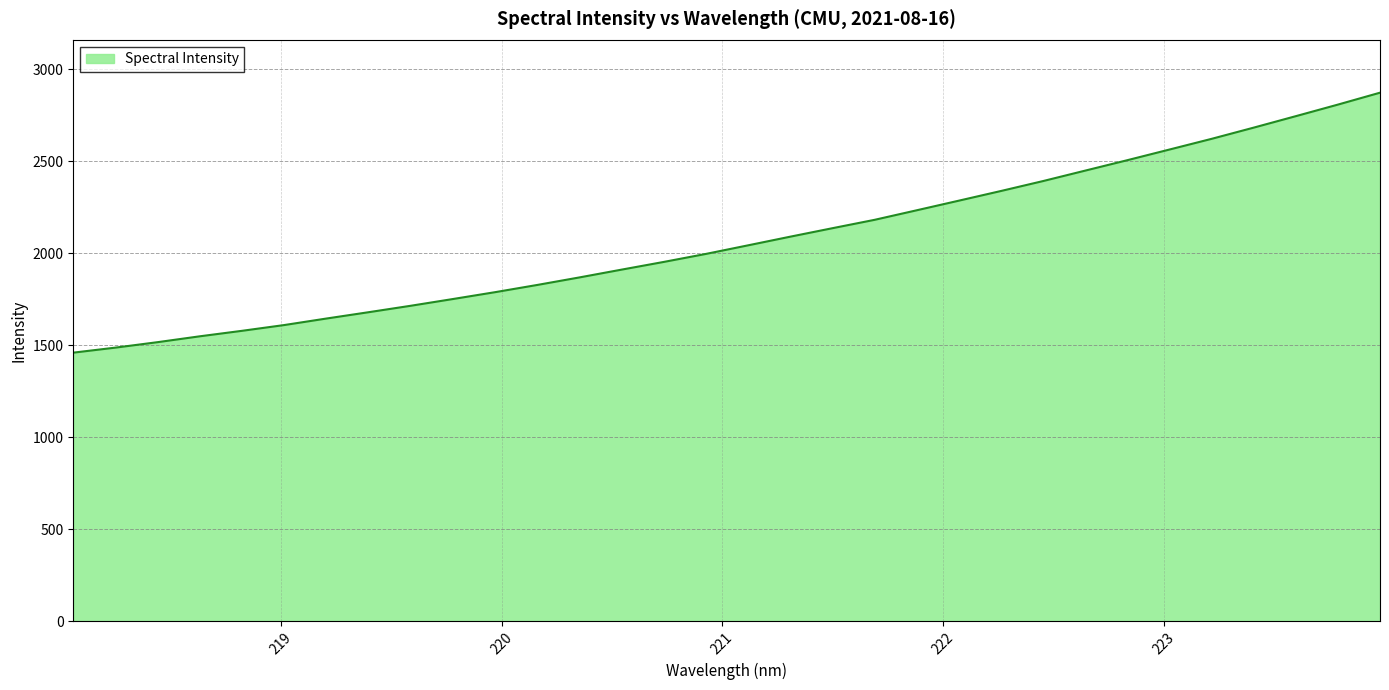

What is the difference between the maximum and minimum values?

1413.5